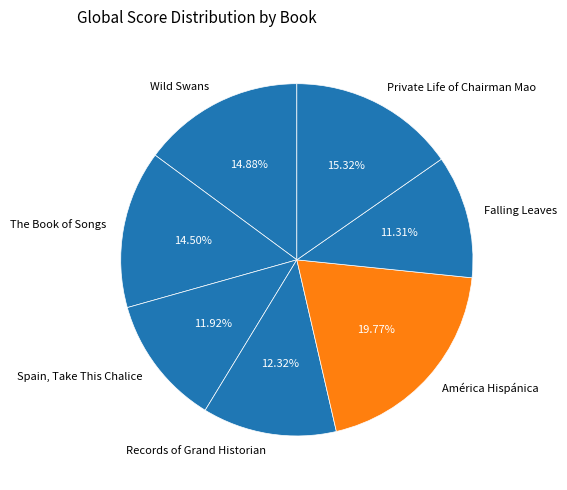

To the nearest percent, what is the difference between the Falling Leaves and Records of Grand Historian slice percentages?

1%